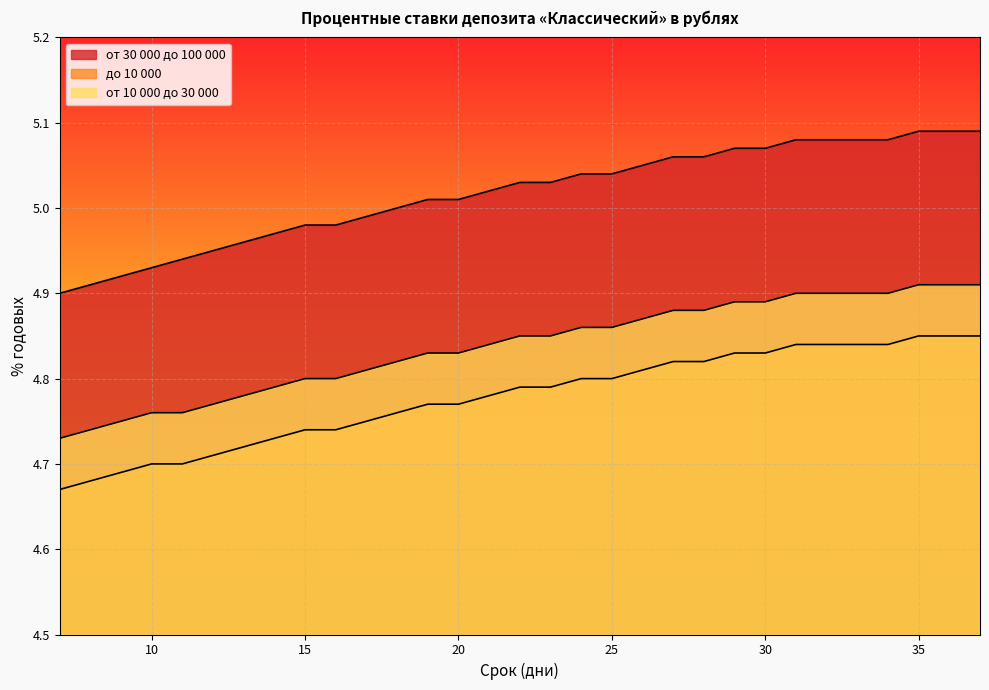

How many до 10 000 values are between 4 and 5?

31